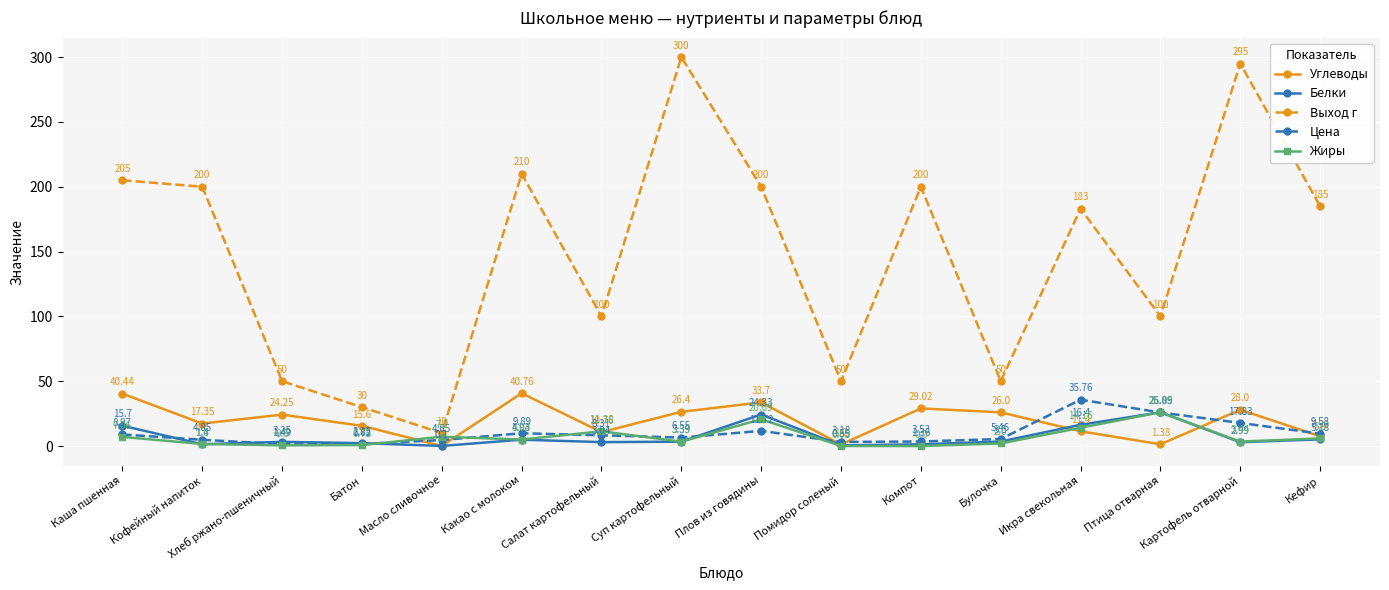

How many lines are shown in the chart?

5